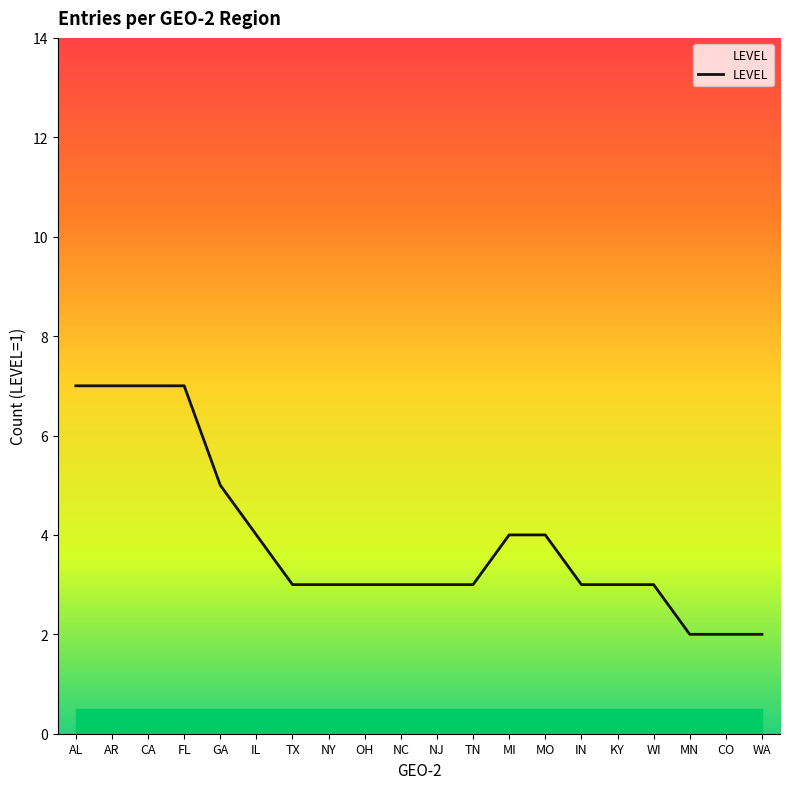

Approximately how many times larger is the value at NY compared to AL?

0.4